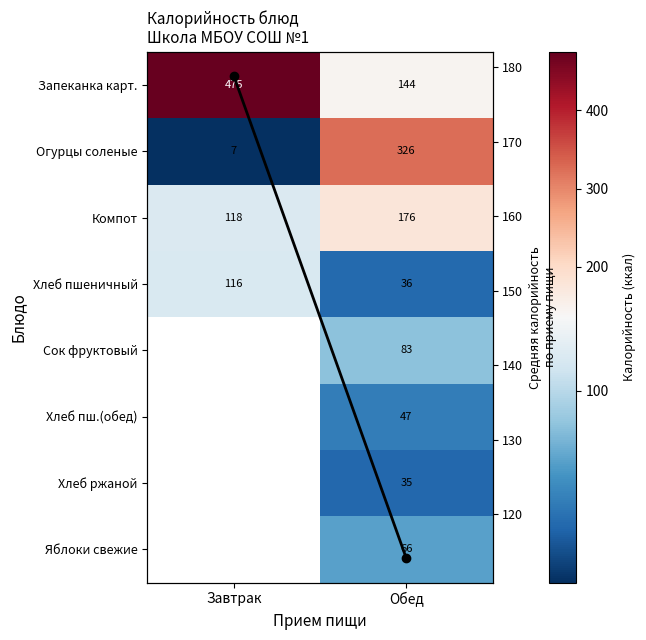

Which series has the largest total across all categories?

Запеканка карт.